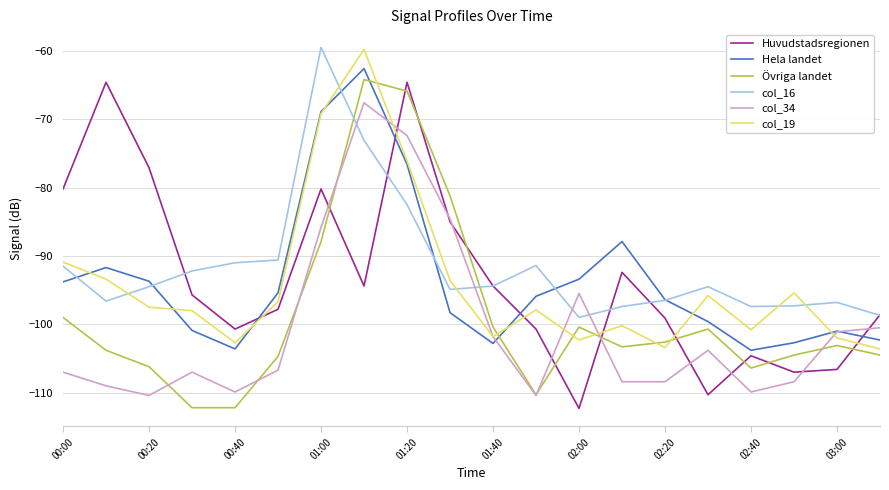

After their last crossing, which series has the higher values: col_19 or Huvudstadsregionen?

Huvudstadsregionen